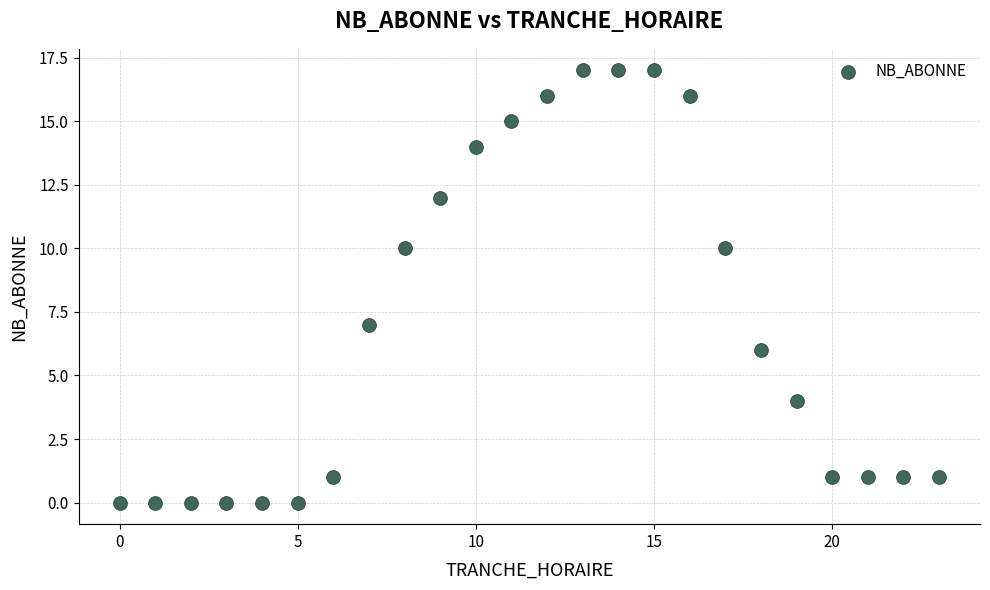

What is the range of Y values (max minus min)?

17